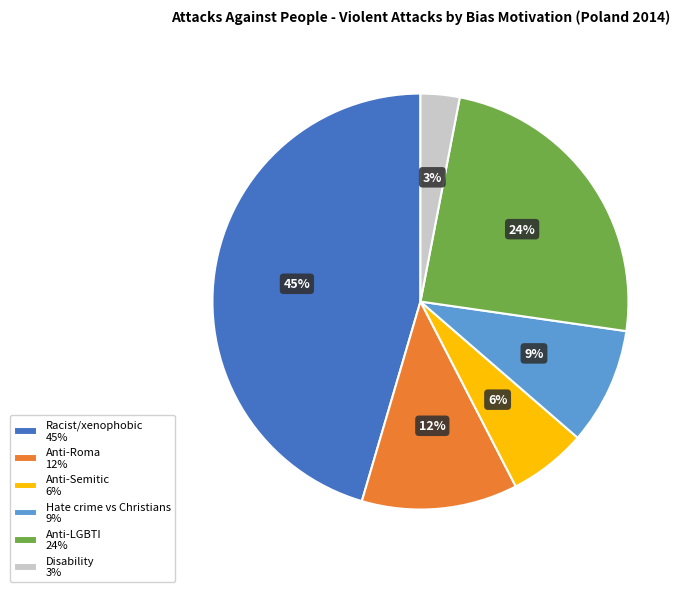

To the nearest percent, what is the difference between the largest and smallest slice percentages?

42%